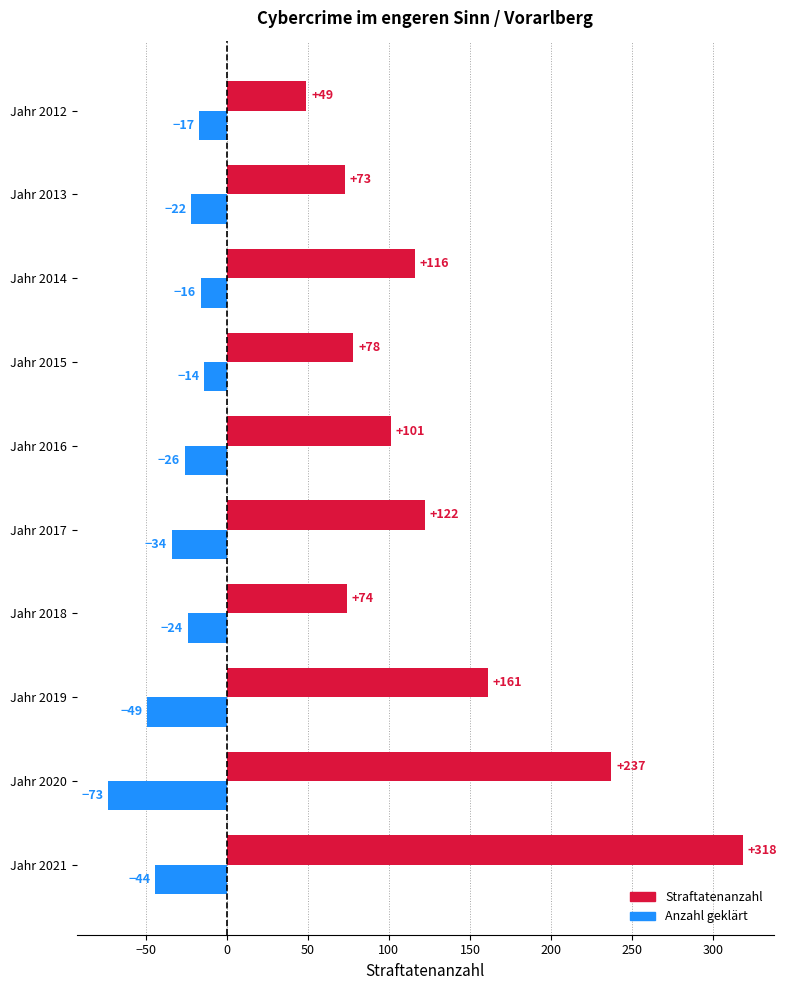

What is the difference between the maximum and minimum values in the Anzahl geklärt series?

59